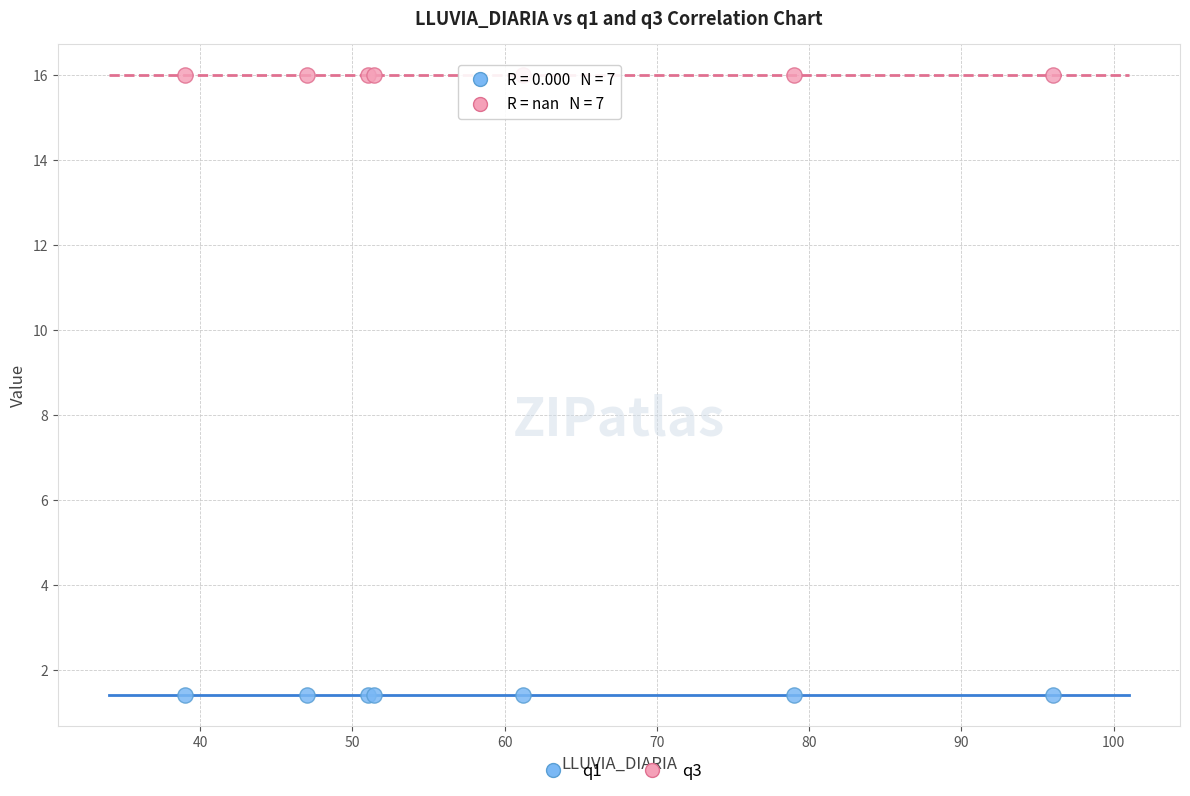

What are all the series names shown in the legend?

q1, q3